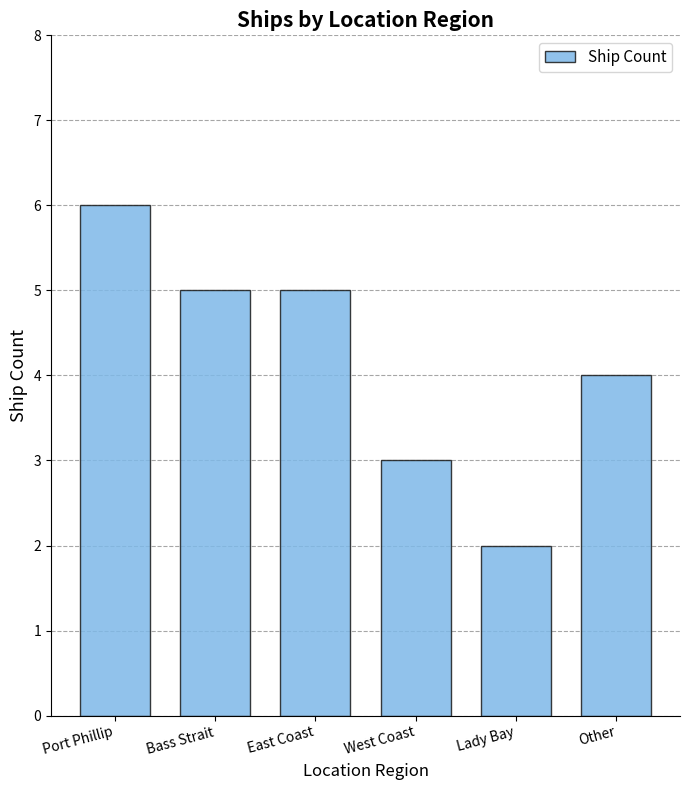

Approximately how many times larger is the value at West Coast compared to Lady Bay?

1.5